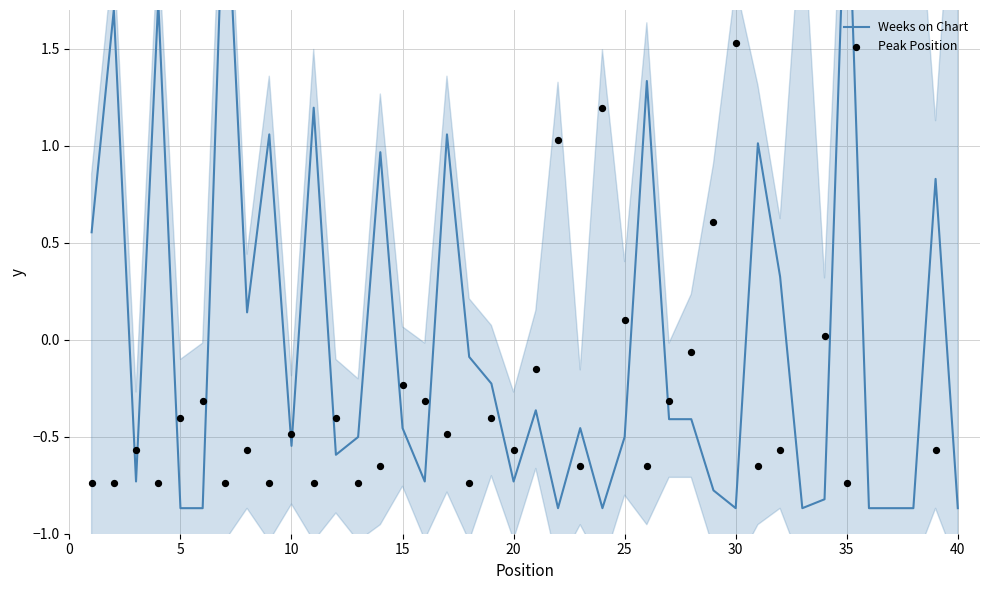

Which series contains the lowest Y value?

Weeks on Chart